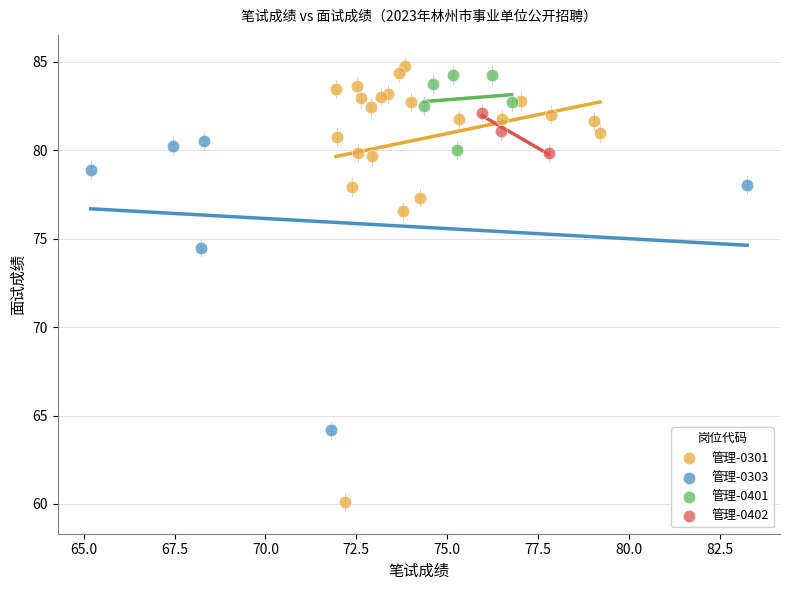

Which series has the largest Y range (max minus min)?

管理-0301